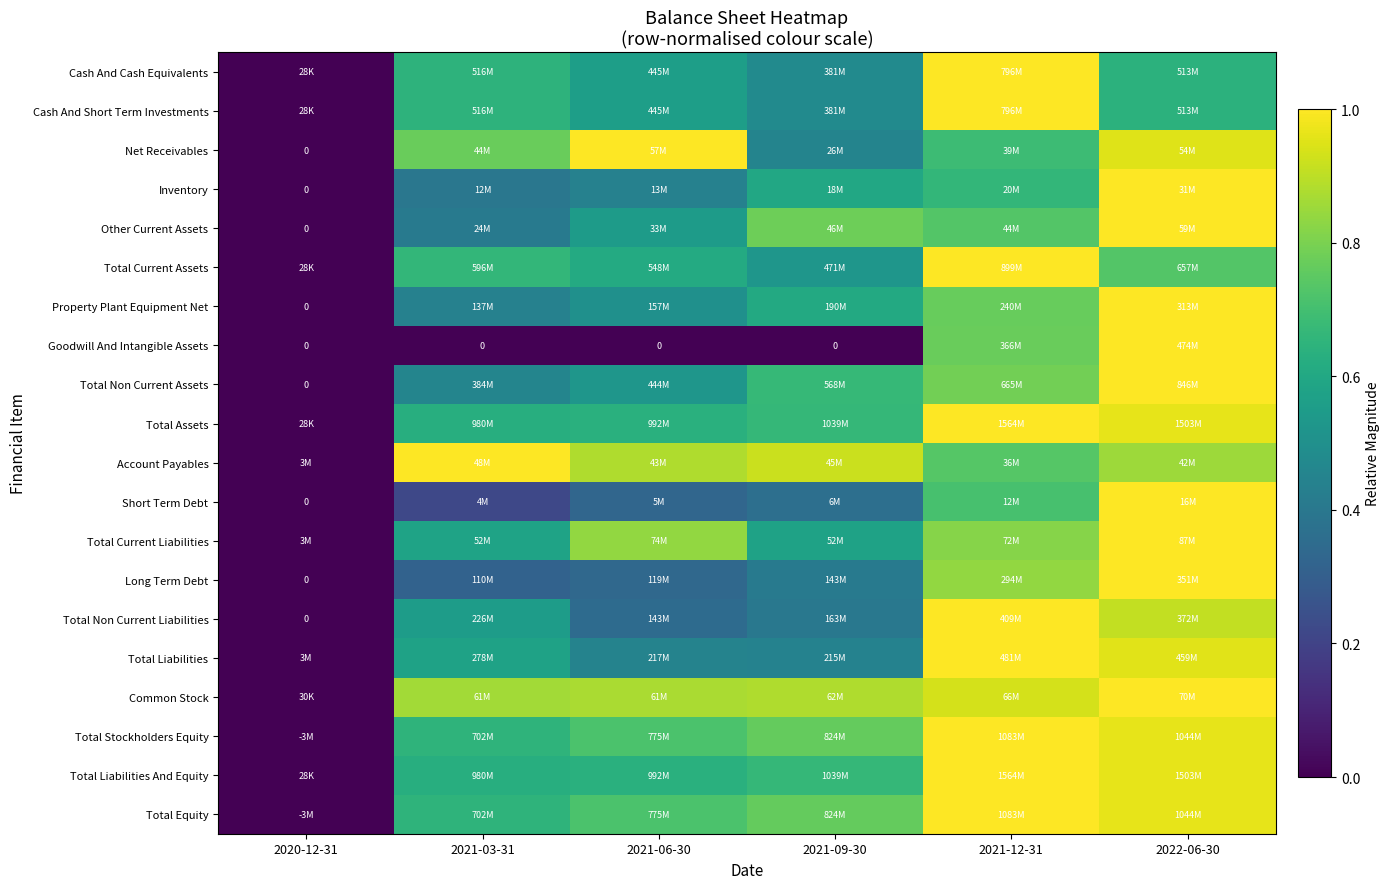

The value of Total Non Current Liabilities at 2021-06-30 is 0.3. True or false?

True